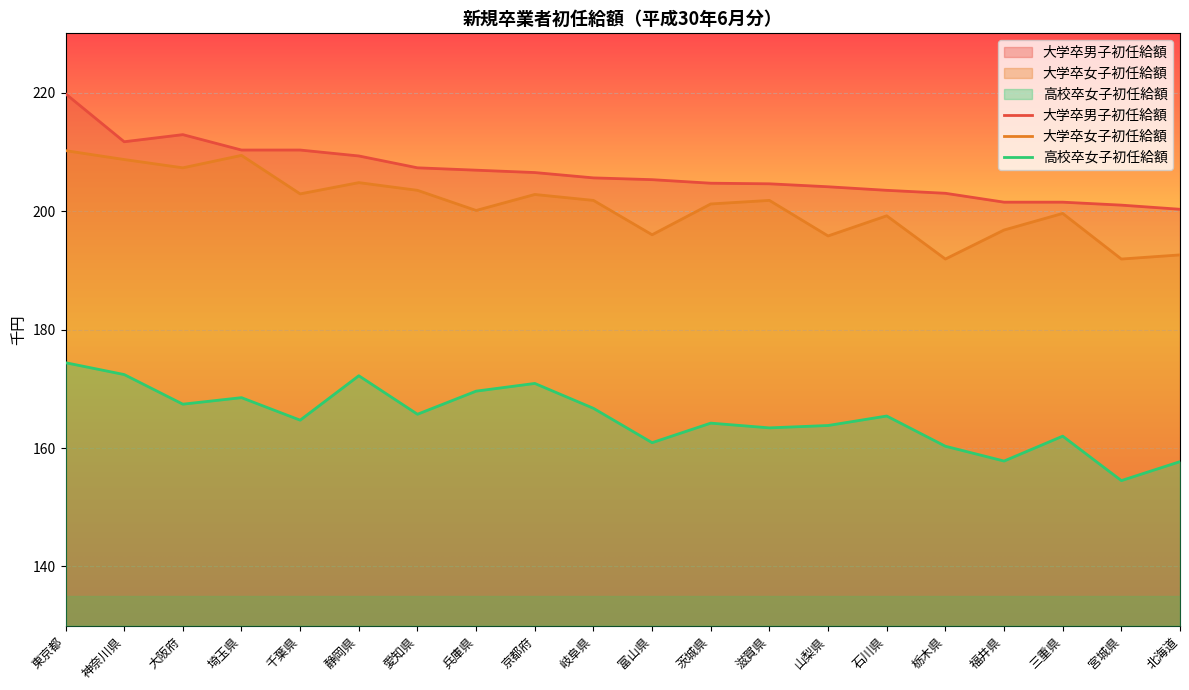

The value of 大学卒女子初任給額 at 千葉県 is 129.2. True or false?

False